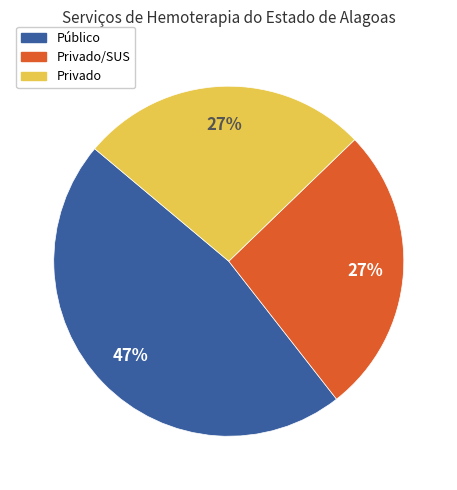

Count the number of slices in the pie.

3